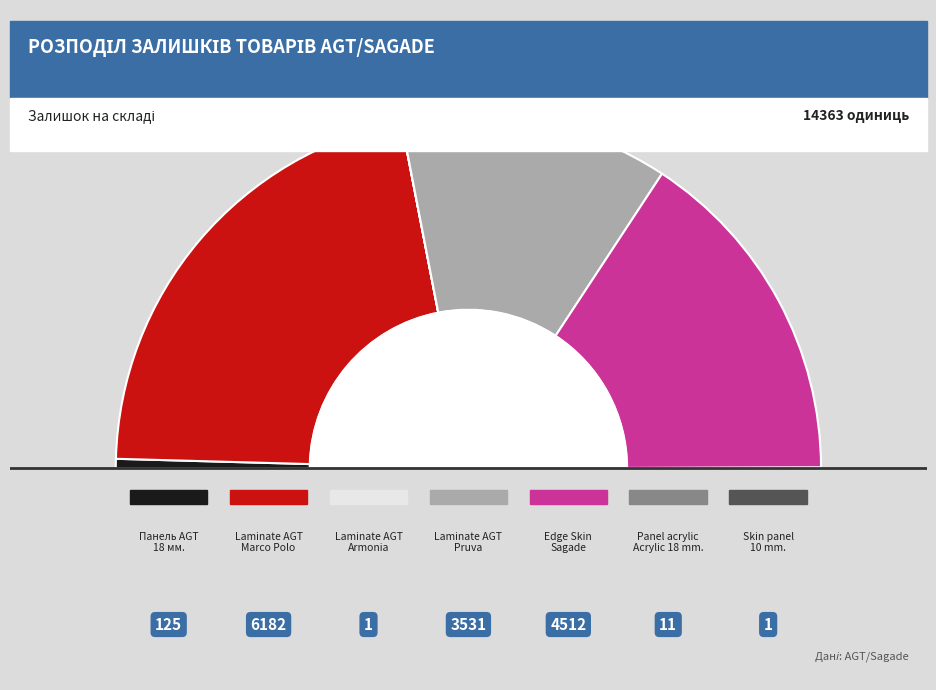

Which category has the smallest portion of the pie?

Laminate AGT Armonia Large